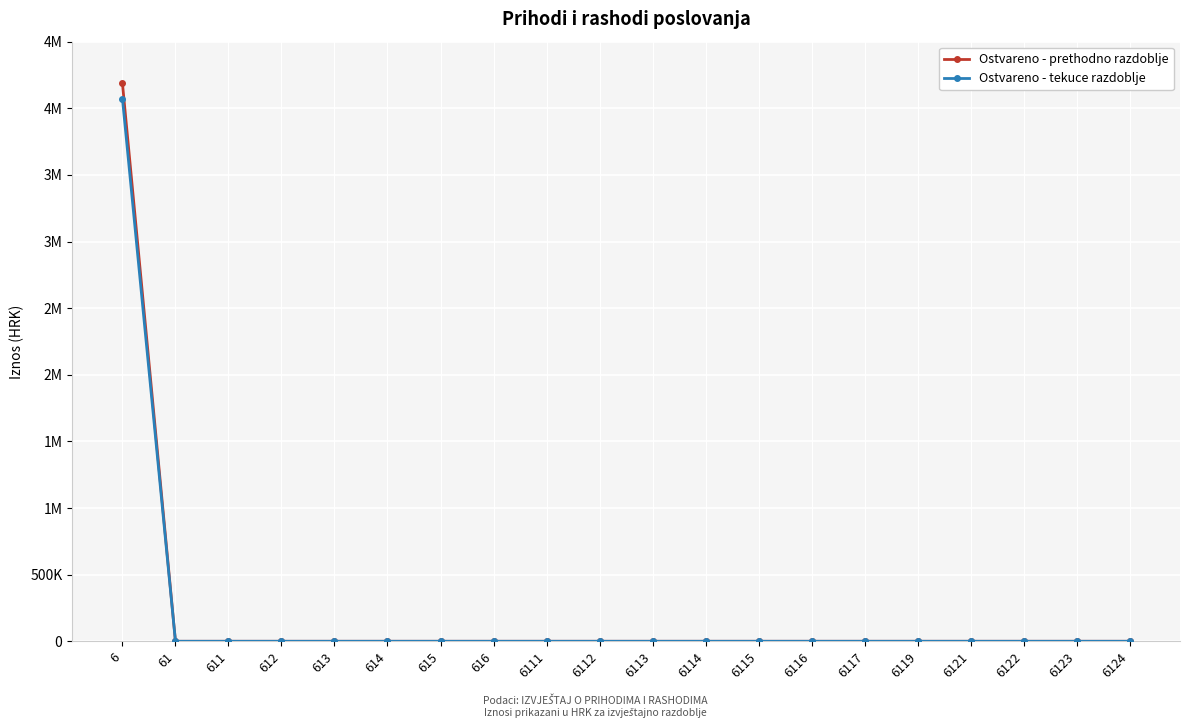

Rank the series by their average value, from lowest to highest.

Ostvareno - tekuce razdoblje, Ostvareno - prethodno razdoblje